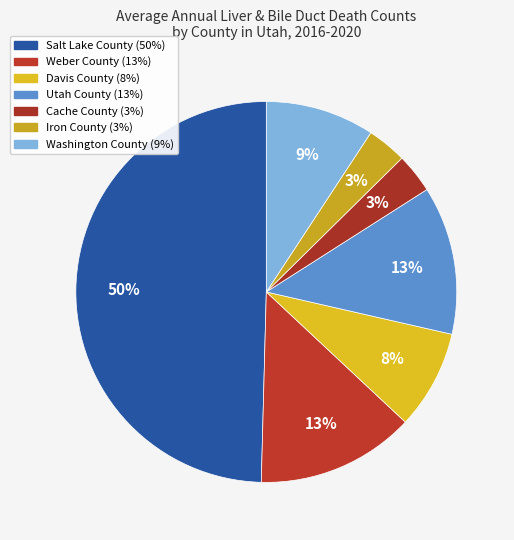

What portion of the pie excludes Utah County?

87.4%